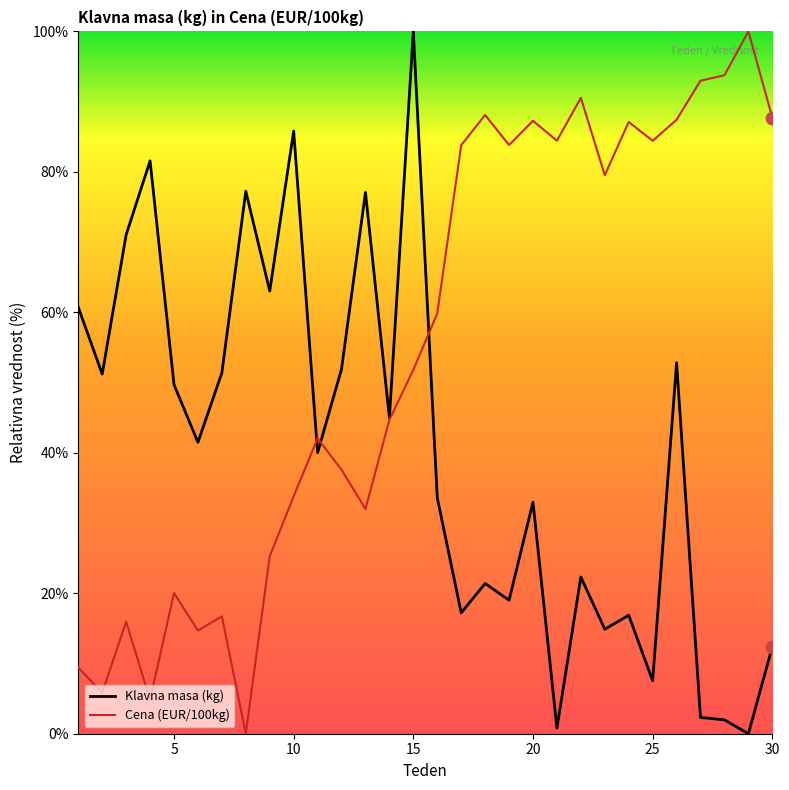

What is the maximum value for Cena (EUR/100kg)?

100.0